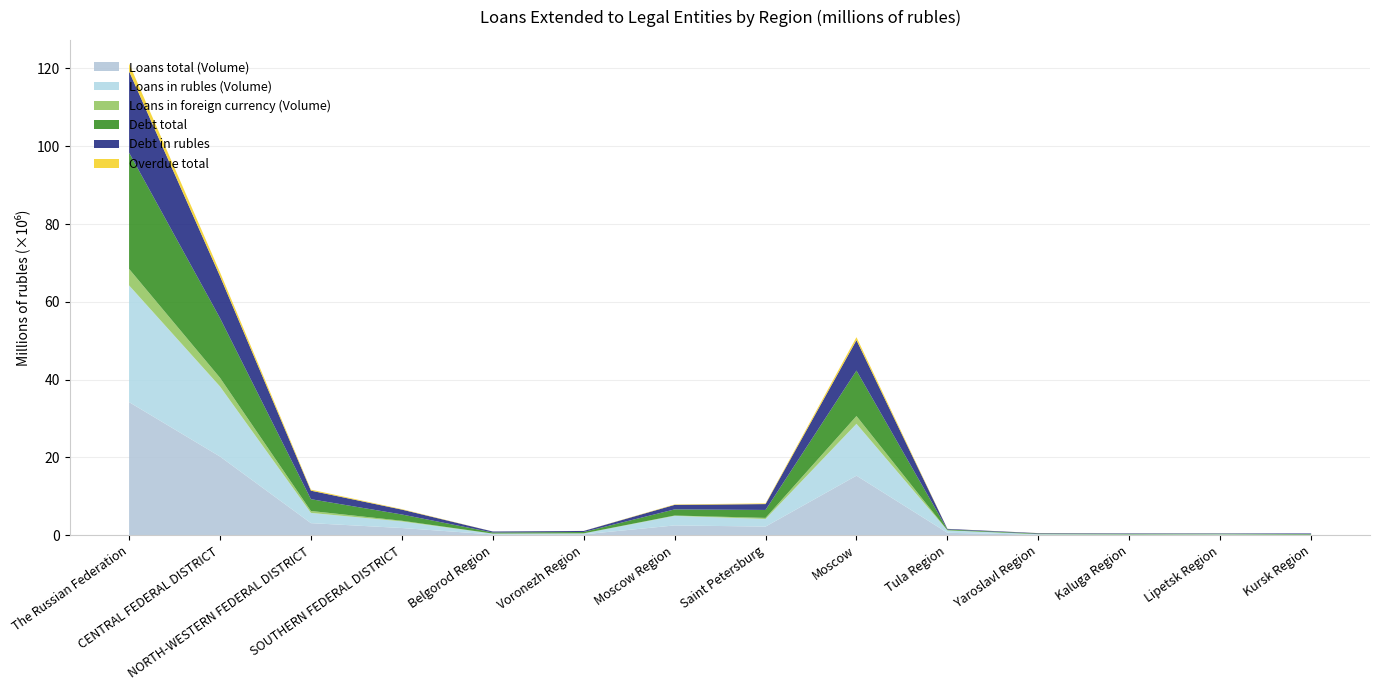

Reading left to right, list all the values displayed in this chart.

Loans total (Volume): The Russian Federation=34236284	CENTRAL FEDERAL DISTRICT=20244265	NORTH-WESTERN FEDERAL DISTRICT=3127949	SOUTHERN FEDERAL DISTRICT=1873243	Belgorod Region=223966	Voronezh Region=255254	Moscow Region=2542124	Saint Petersburg=2239259	Moscow=15325911	Tula Region=648180	Yaroslavl Region=147554	Kaluga Region=113473	Lipetsk Region=132417	Kursk Region=79763
Loans in rubles (Volume): The Russian Federation=29995671	CENTRAL FEDERAL DISTRICT=18012375	NORTH-WESTERN FEDERAL DISTRICT=2633209	SOUTHERN FEDERAL DISTRICT=1693002	Belgorod Region=215165	Voronezh Region=217150	Moscow Region=2450335	Saint Petersburg=1951124	Moscow=13330507	Tula Region=621868	Yaroslavl Region=144498	Kaluga Region=105393	Lipetsk Region=111959	Kursk Region=79315
Loans in foreign currency (Volume): The Russian Federation=4240613	CENTRAL FEDERAL DISTRICT=2231890	NORTH-WESTERN FEDERAL DISTRICT=494739	SOUTHERN FEDERAL DISTRICT=180241	Belgorod Region=8801	Voronezh Region=38104	Moscow Region=91789	Saint Petersburg=288135	Moscow=1995404	Tula Region=26312	Yaroslavl Region=3056	Kaluga Region=8080	Lipetsk Region=20459	Kursk Region=448
Debt total: The Russian Federation=29884615	CENTRAL FEDERAL DISTRICT=15349617	NORTH-WESTERN FEDERAL DISTRICT=3029623	SOUTHERN FEDERAL DISTRICT=1610170	Belgorod Region=280512	Voronezh Region=340175	Moscow Region=1577375	Saint Petersburg=2039180	Moscow=11686924	Tula Region=199955	Yaroslavl Region=133385	Kaluga Region=140349	Lipetsk Region=128839	Kursk Region=159074
Debt in rubles: The Russian Federation=20888976	CENTRAL FEDERAL DISTRICT=10756692	NORTH-WESTERN FEDERAL DISTRICT=2188849	SOUTHERN FEDERAL DISTRICT=1251523	Belgorod Region=248187	Voronezh Region=267303	Moscow Region=1157736	Saint Petersburg=1508387	Moscow=7823531	Tula Region=162004	Yaroslavl Region=126022	Kaluga Region=125067	Lipetsk Region=102498	Kursk Region=158337
Overdue total: The Russian Federation=2019902	CENTRAL FEDERAL DISTRICT=1014519	NORTH-WESTERN FEDERAL DISTRICT=265843	SOUTHERN FEDERAL DISTRICT=125024	Belgorod Region=5907	Voronezh Region=16078	Moscow Region=114293	Saint Petersburg=176949	Moscow=755588	Tula Region=11019	Yaroslavl Region=21430	Kaluga Region=10539	Lipetsk Region=8234	Kursk Region=3495